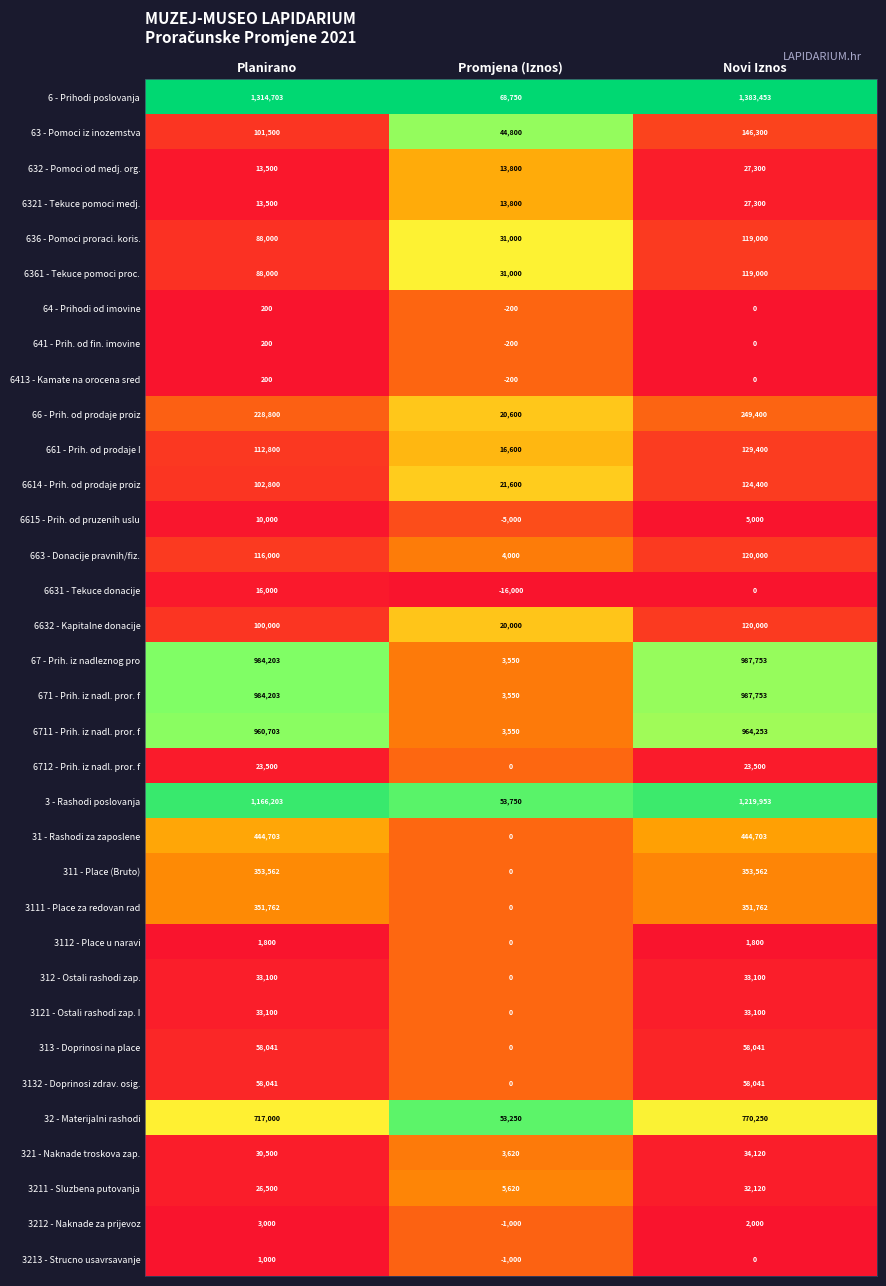

True or false: 3213 - Strucno usavrsavanje has a value of 1307 at Planirano.

False